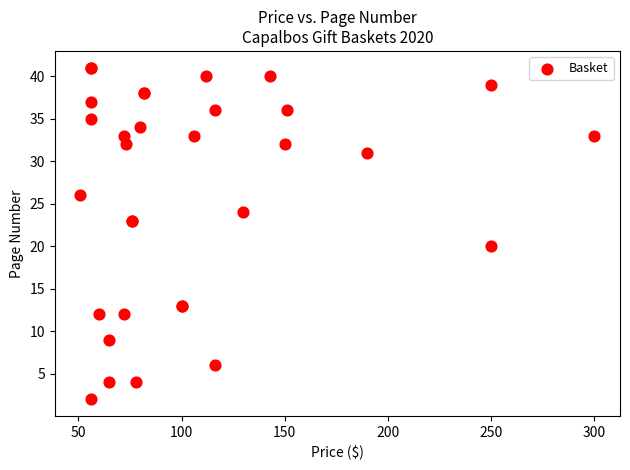

What Y value in the scatter plot is closest to 21?

20